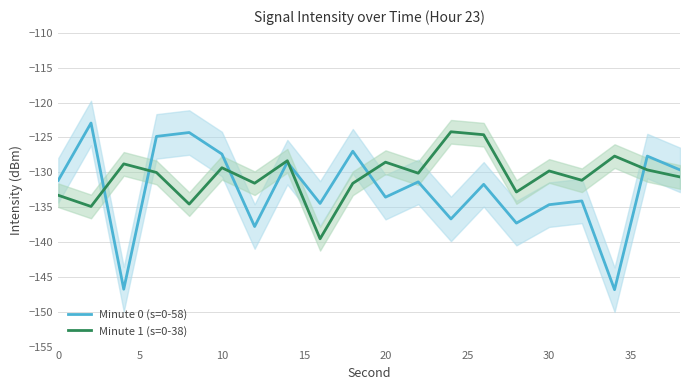

True or false: Minute 0 (s=0-58) has a value of -134.1 at 16.

True